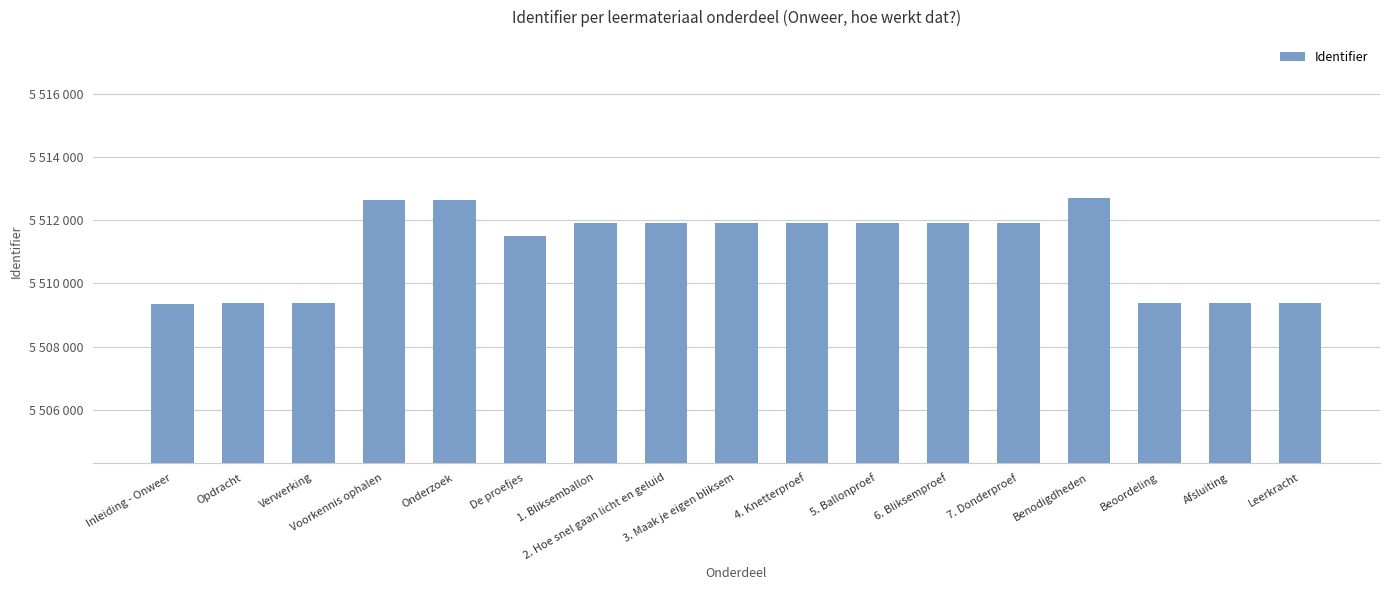

Rank the categories by value from highest to lowest.

Benodigdheden, Onderzoek, Voorkennis ophalen, 7. Donderproef, 6. Bliksemproef, 5. Ballonproef, 4. Knetterproef, 3. Maak je eigen bliksem, 2. Hoe snel gaan licht en geluid, 1. Bliksemballon, De proefjes, Leerkracht, Afsluiting, Beoordeling, Verwerking, Opdracht, Inleiding - Onweer